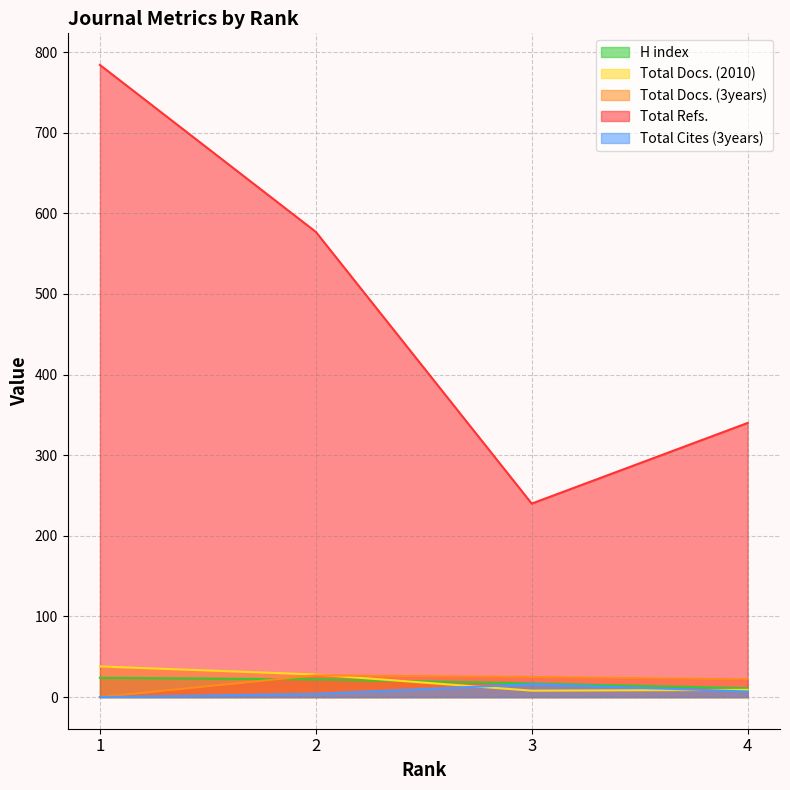

What is the spread (max minus min) of values at 3?

232